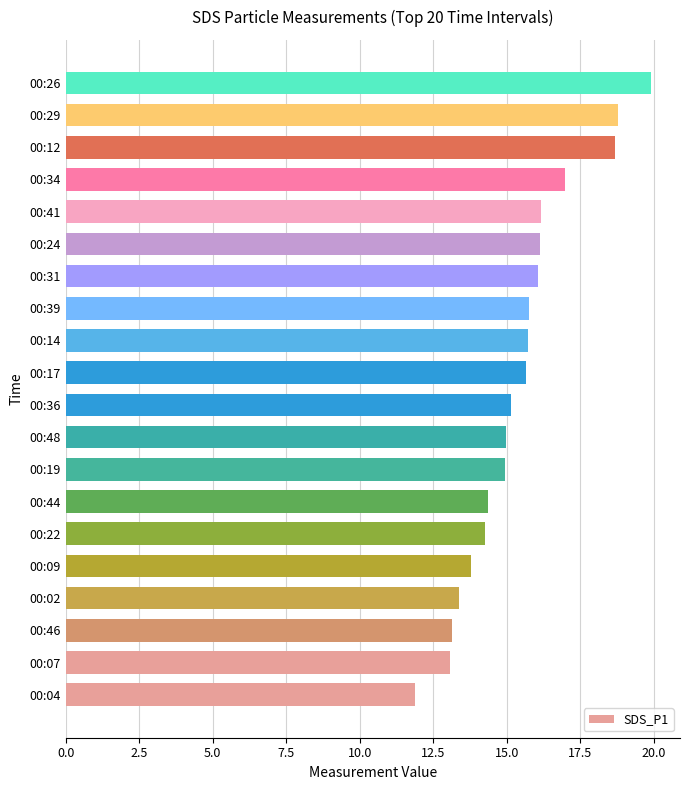

True or false: the data shows 22.0 at 00:39.

False